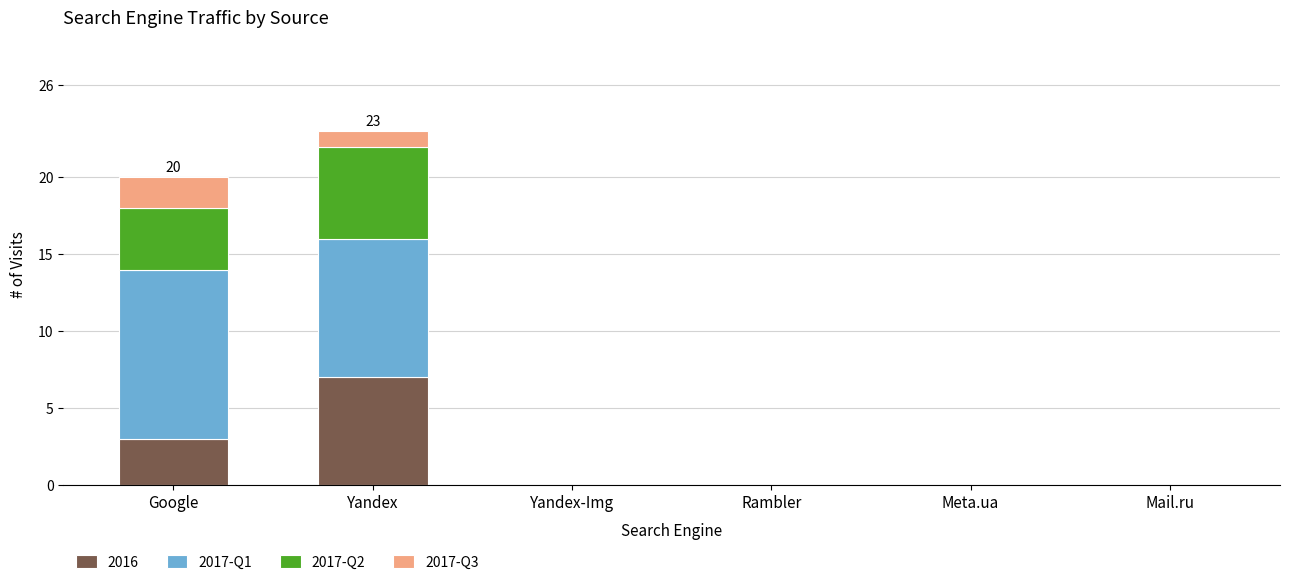

The 2016 series shows 0 at Meta.ua. True or false?

True